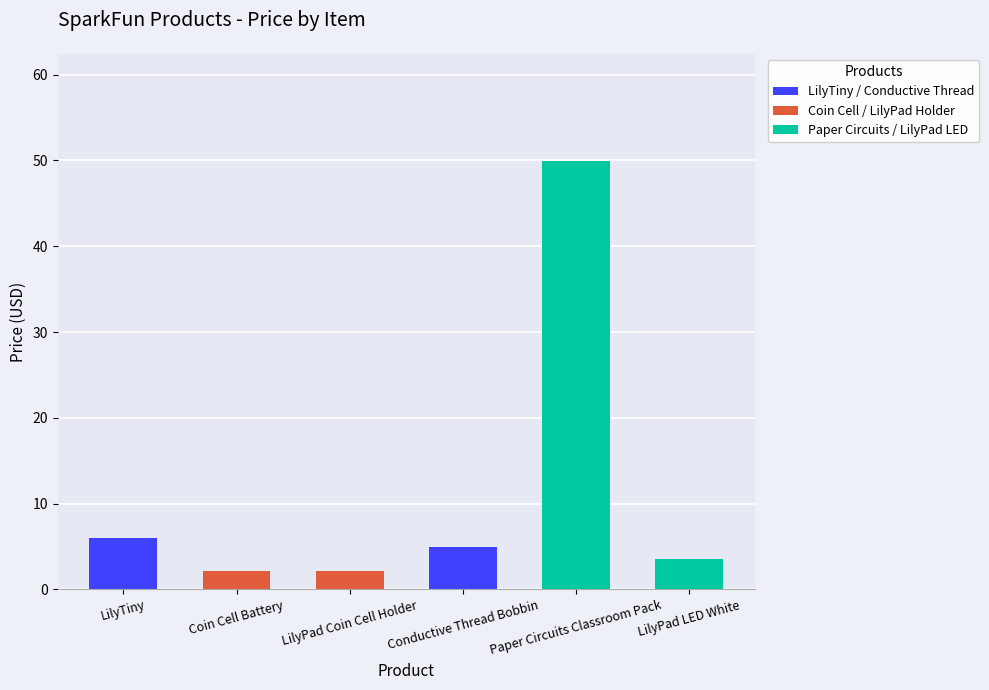

What position from the right is LilyTiny?

6